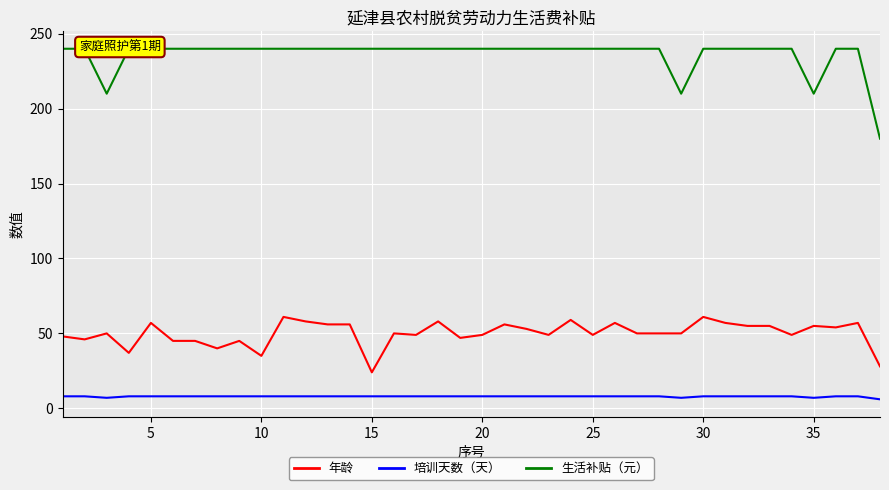

What is the maximum value for 培训天数（天）?

8